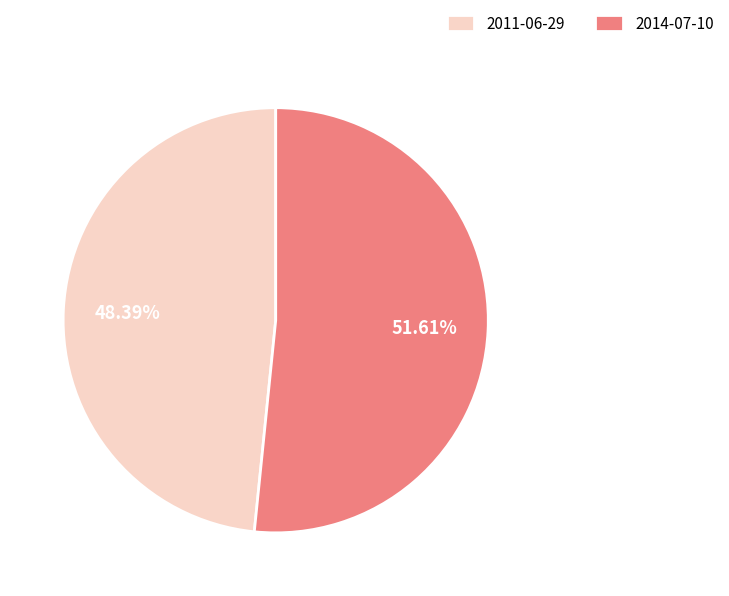

What portion of the pie excludes 2011-06-29?

51.6%